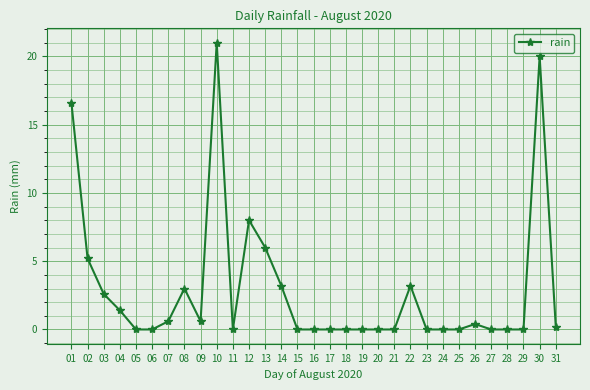

What is the difference between the values at 14 and 25?

3.2